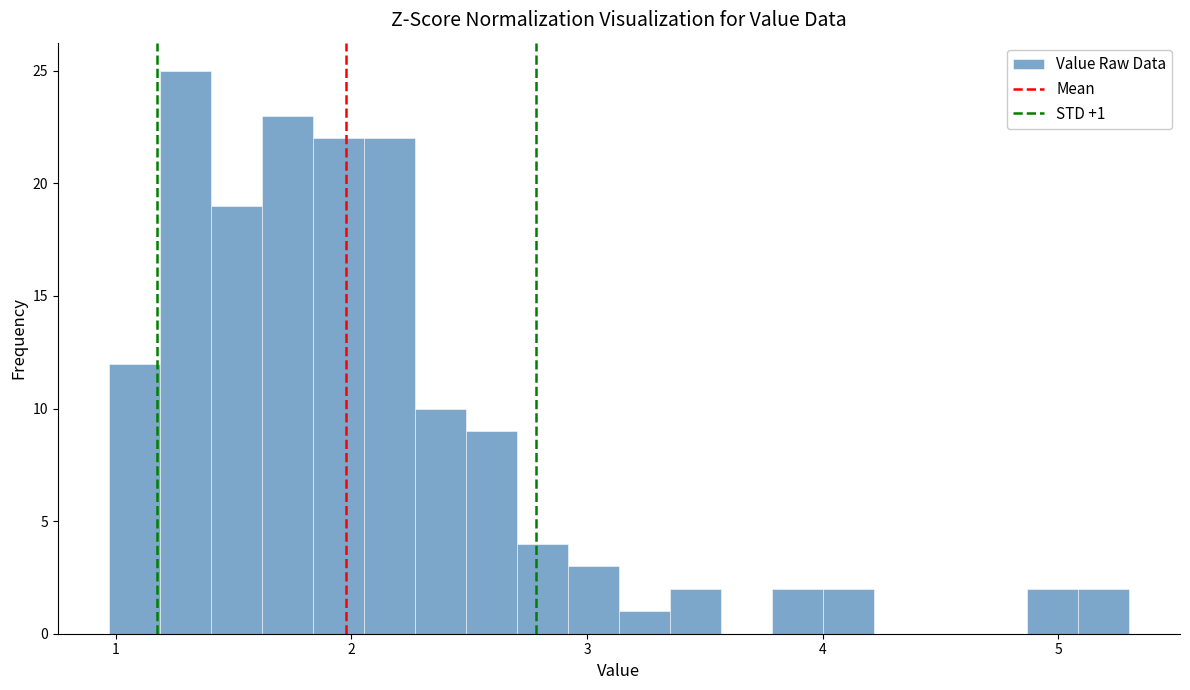

Around what value on the x-axis is the tallest bar? Give the approximate position of its centre, as read against the axis.

1.3